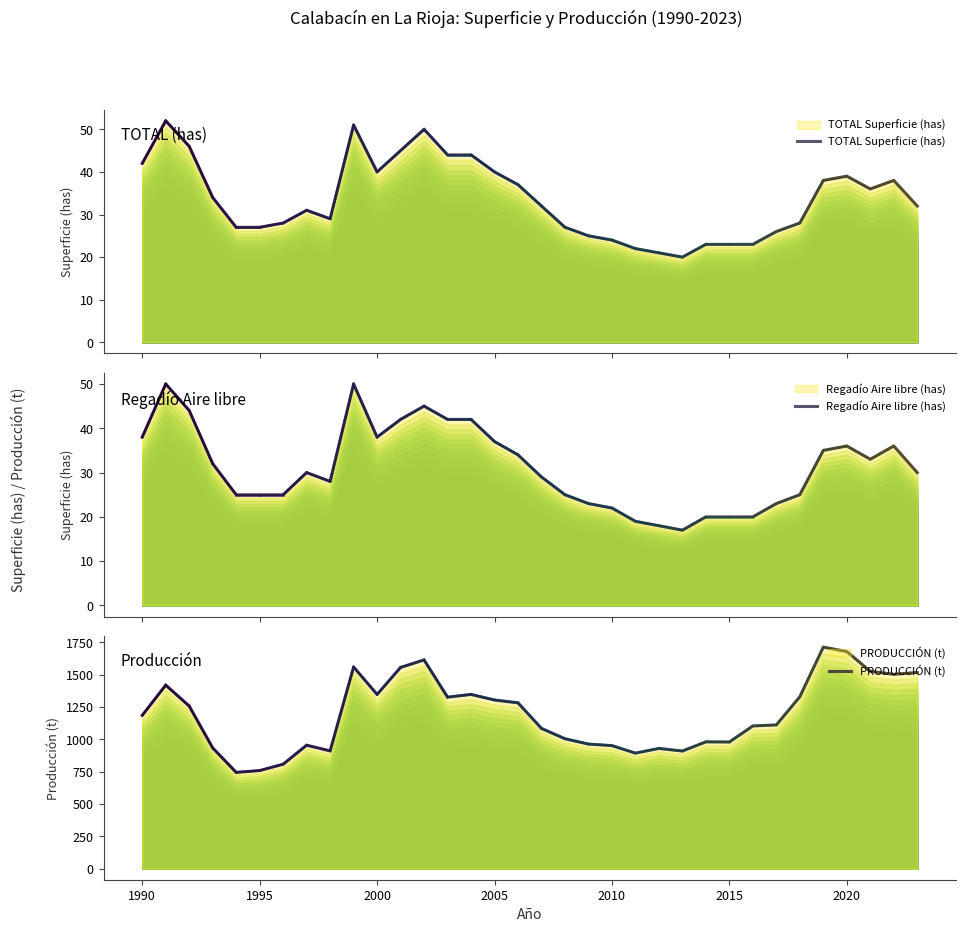

What is the value of the TOTAL Superficie (has) point at the 28th from the left?

26